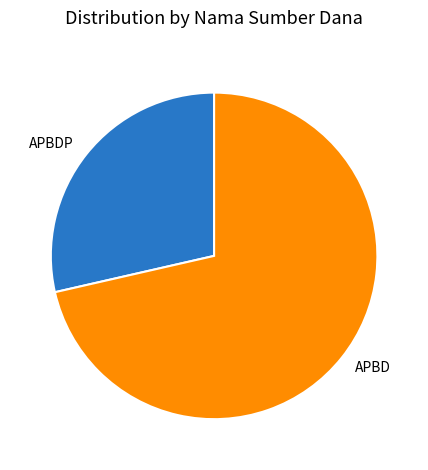

The APBDP slice represents 29% of the pie. True or false?

True